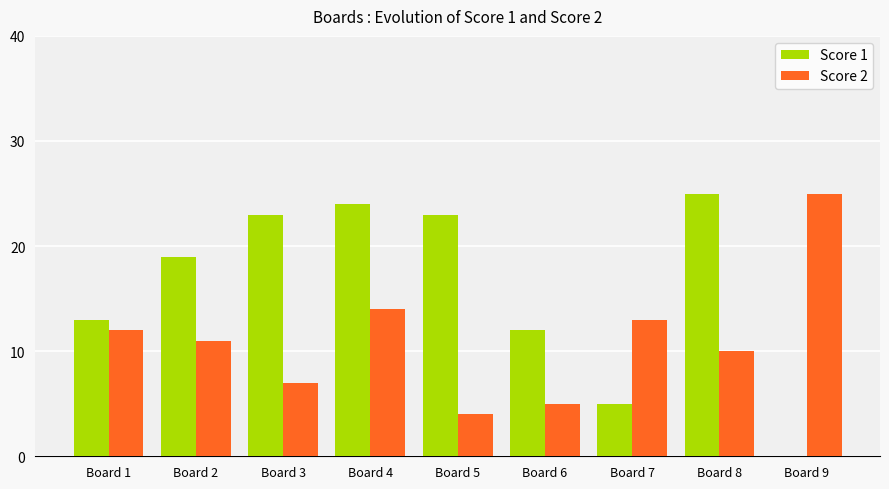

Is it true that Score 1 equals 0 at Board 9?

True